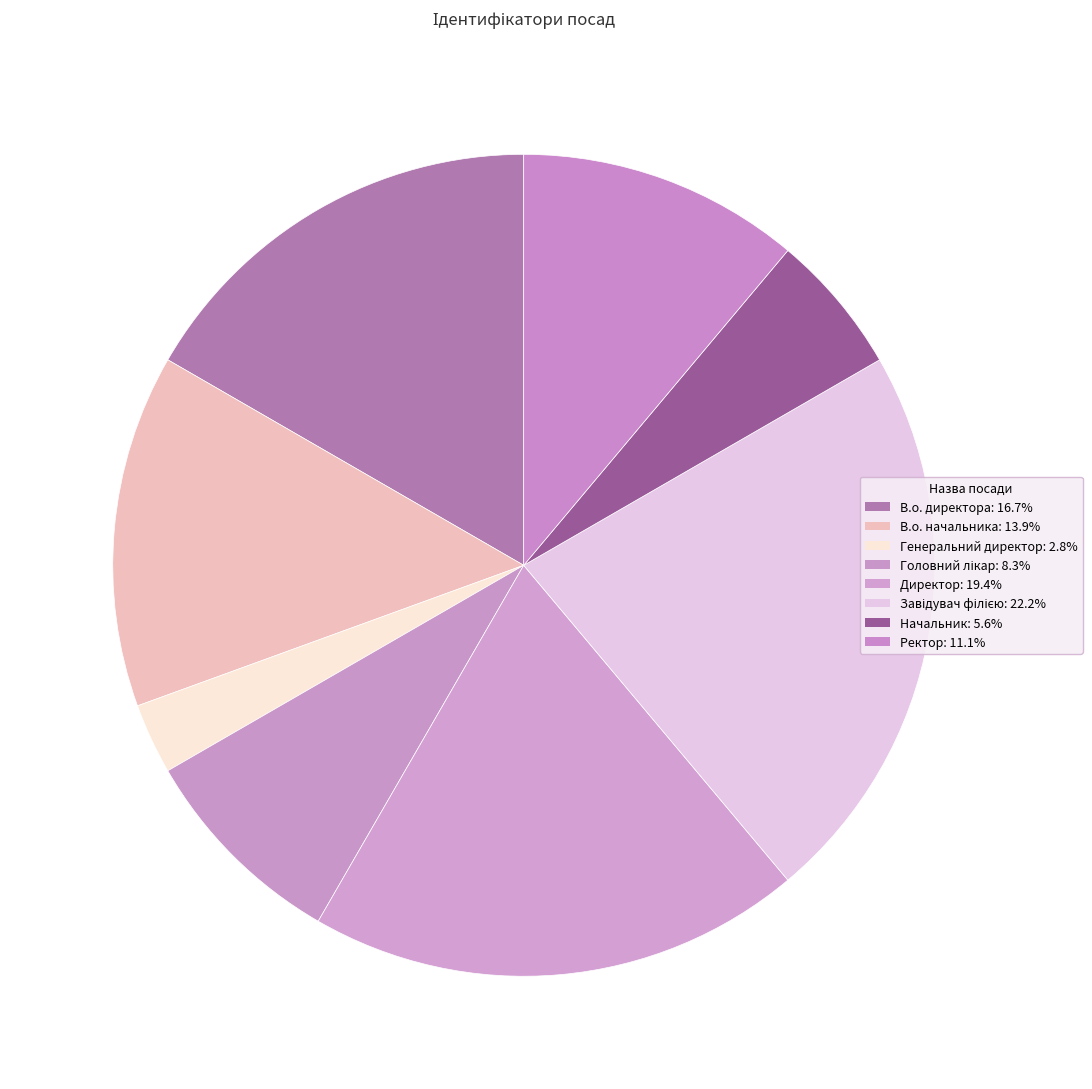

How many segments does this pie chart have?

8